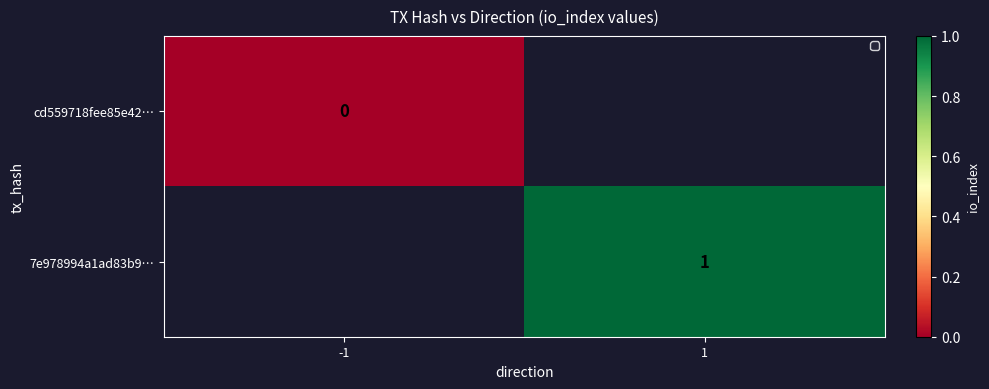

The 7e978994a1ad83b9… series shows 2 at 1. True or false?

False